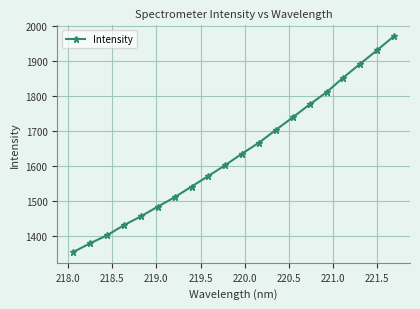

How many categories are shown in the chart?

20